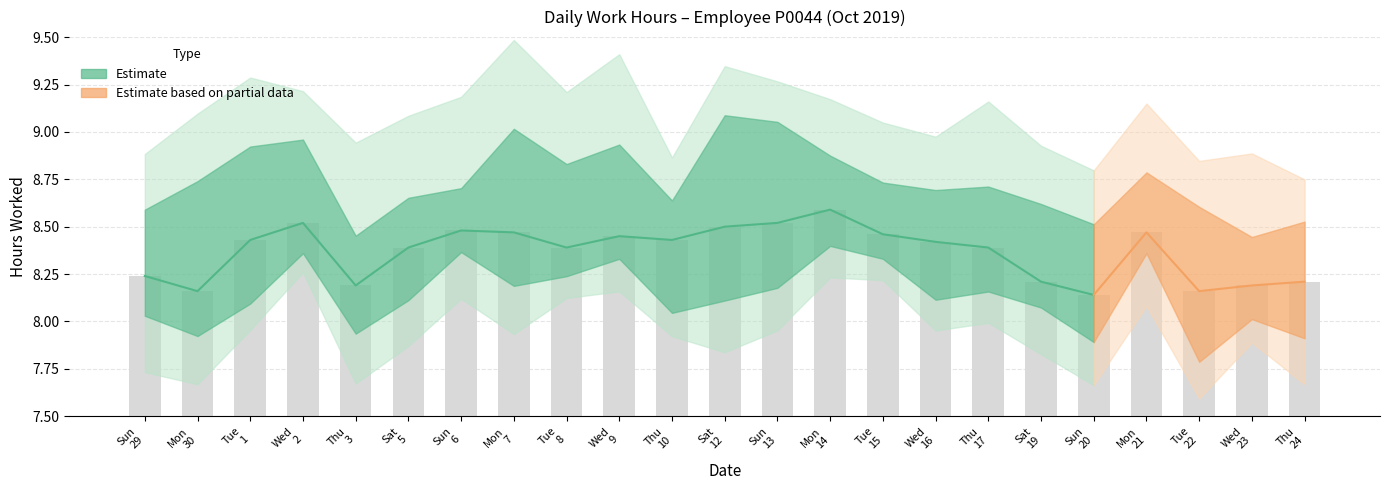

What is the sum of the values at Wed 16 and Tue 22?

16.6